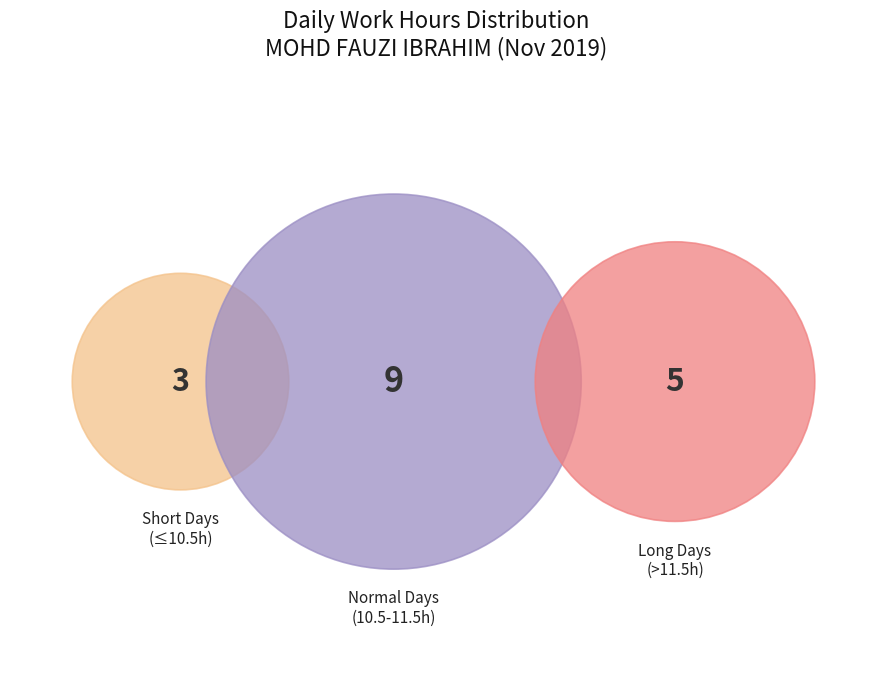

Is it true that 24-Sun is 16% of the pie?

False